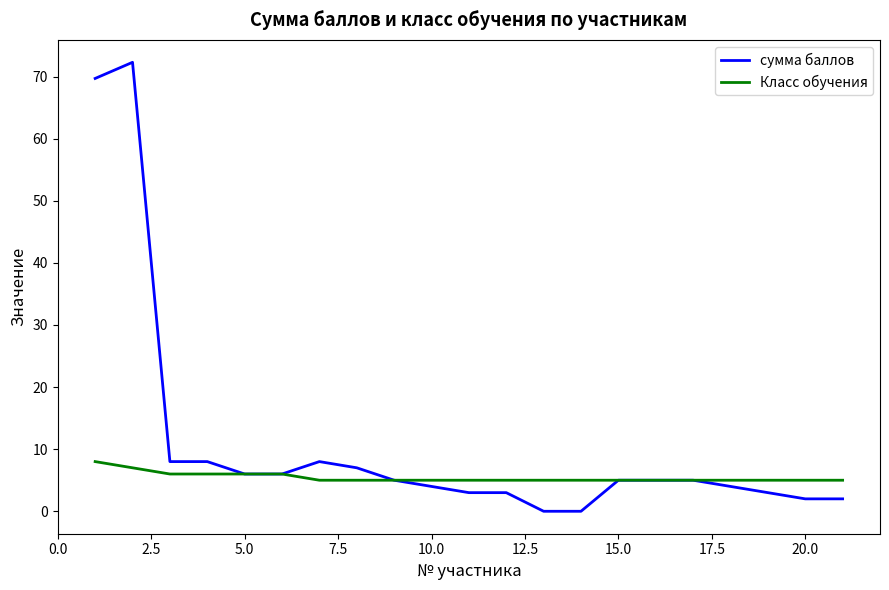

Which series has the widest spread of values?

сумма баллов